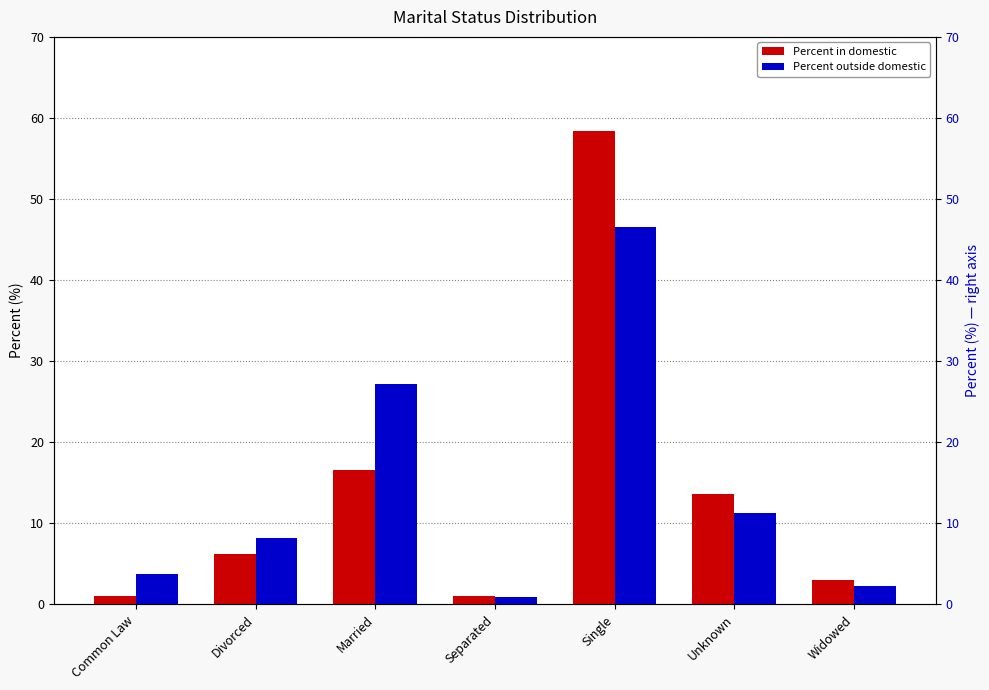

Which series has the largest range (max minus min)?

Percent in domestic